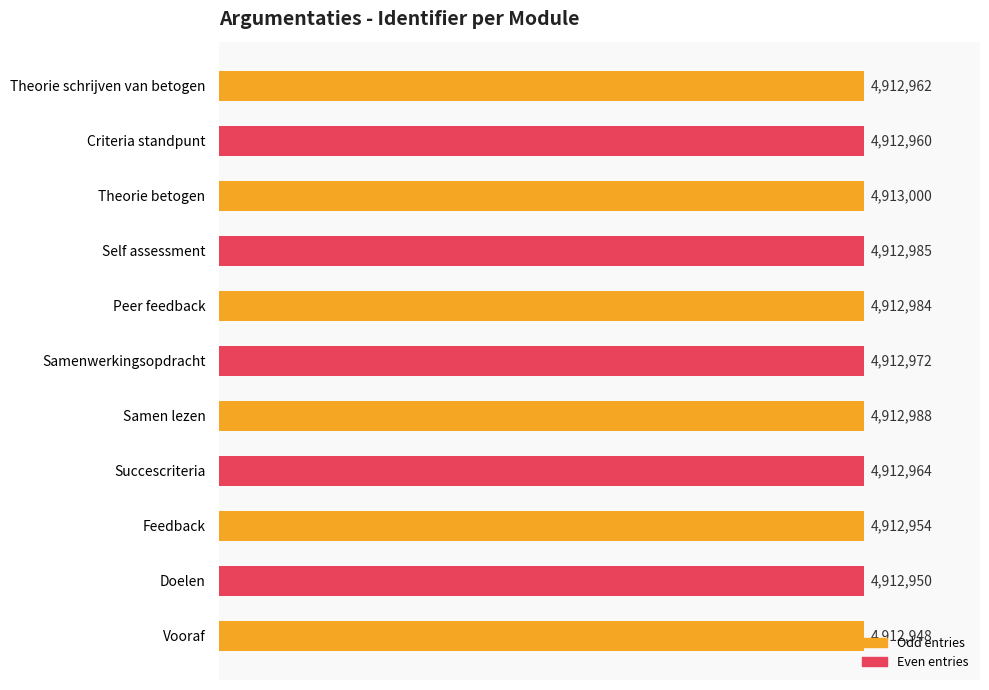

What is the difference between the second highest and minimum values?

40